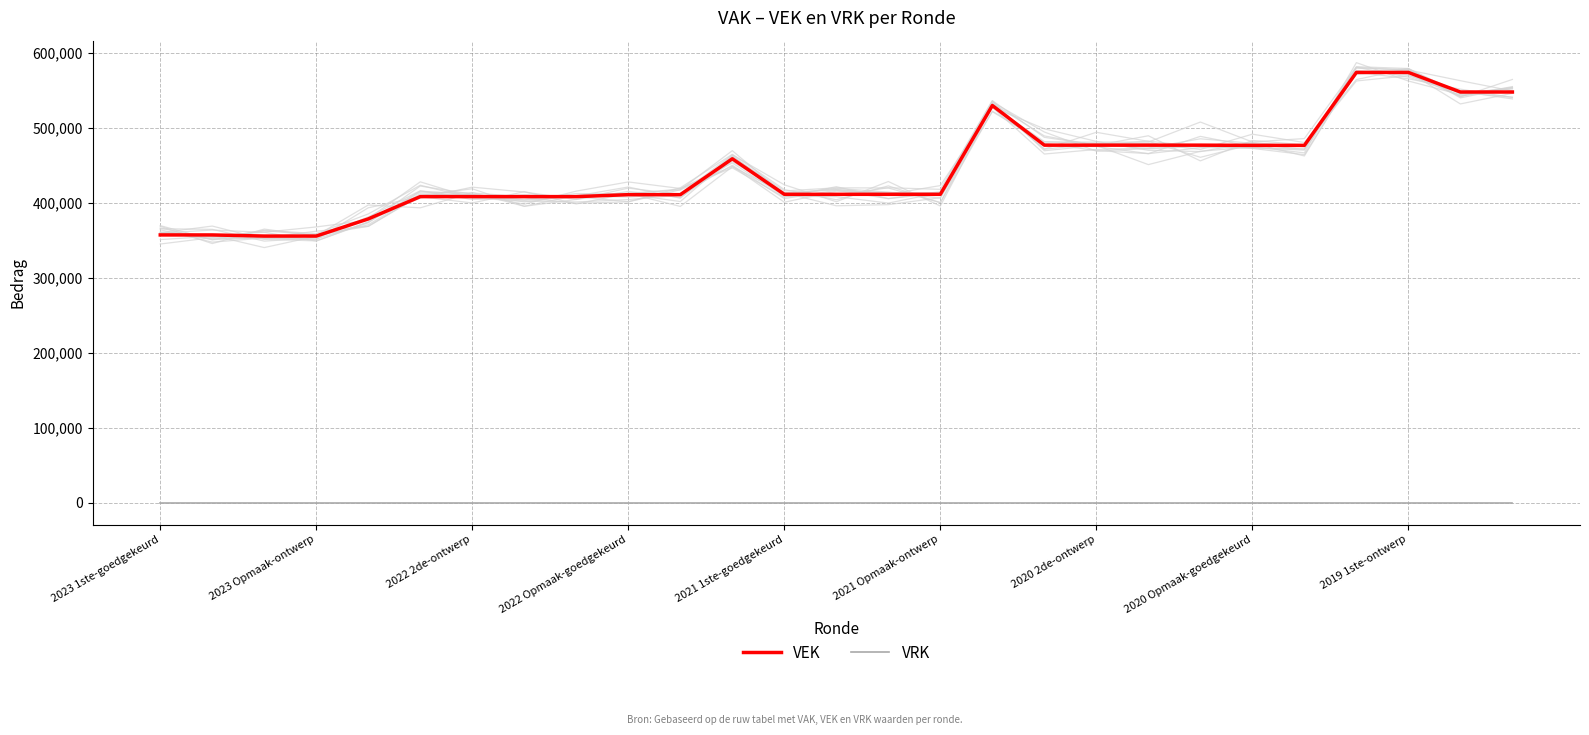

What is the label of the 4th point from the right?

23